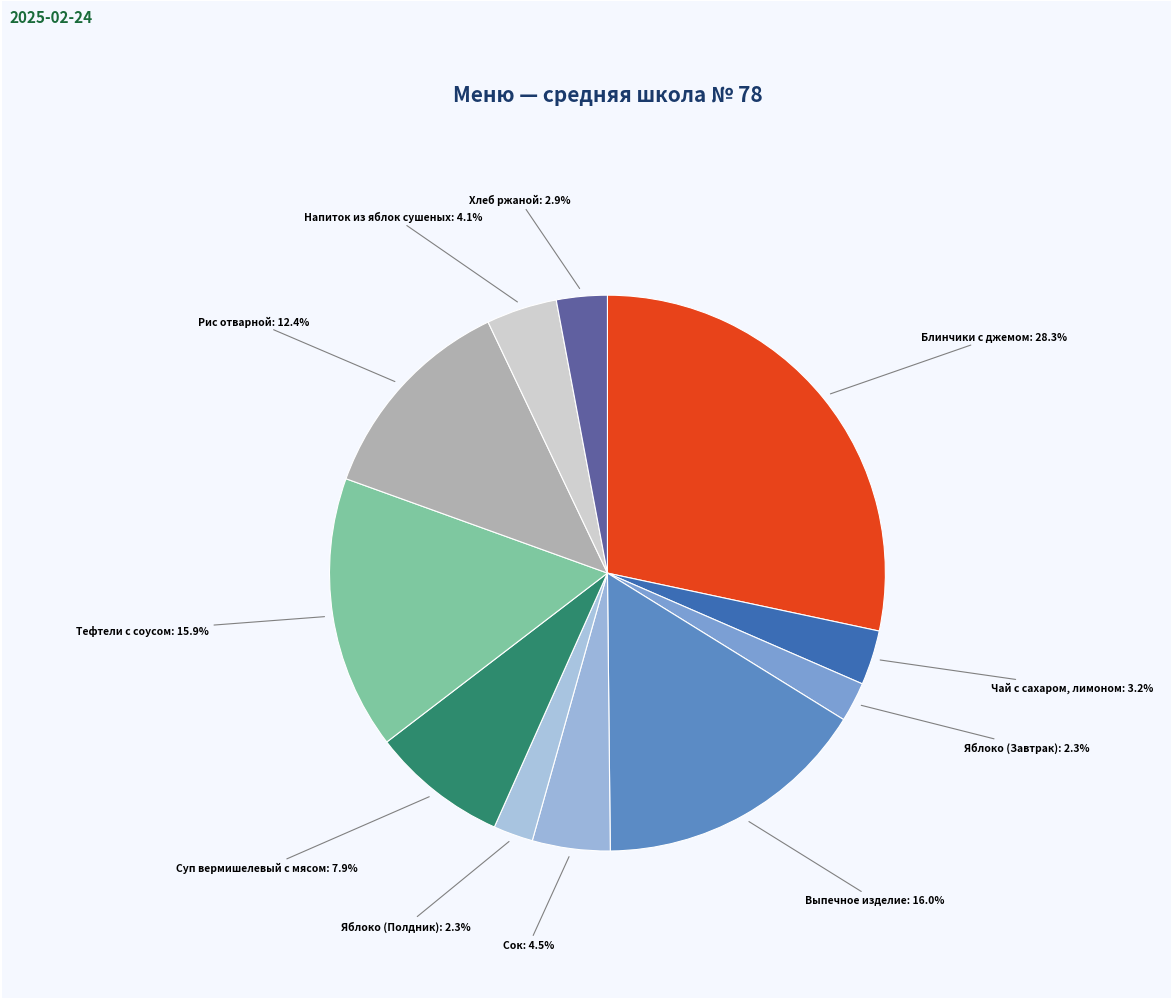

Which slice is the largest?

Блинчики с джемом